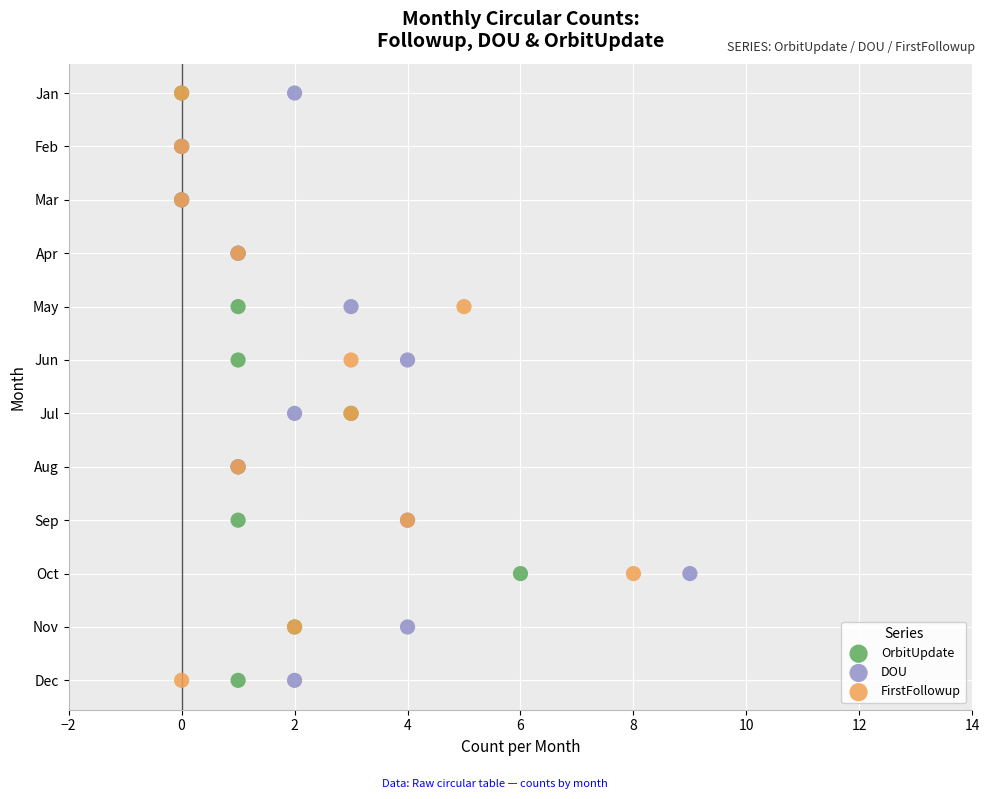

What are all the series names shown in the legend?

OrbitUpdate, DOU, FirstFollowup